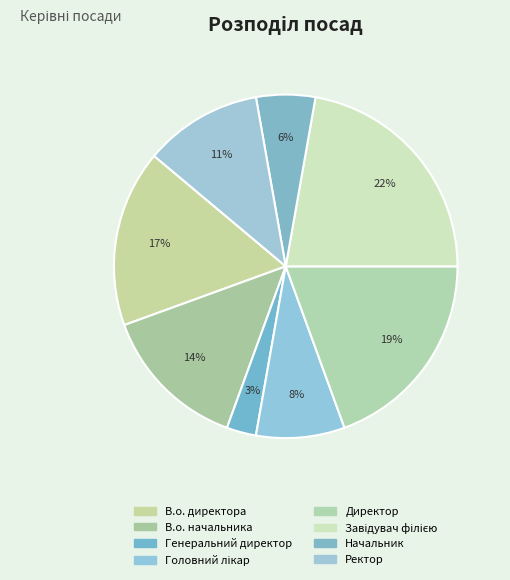

How many slices are in this pie chart?

8